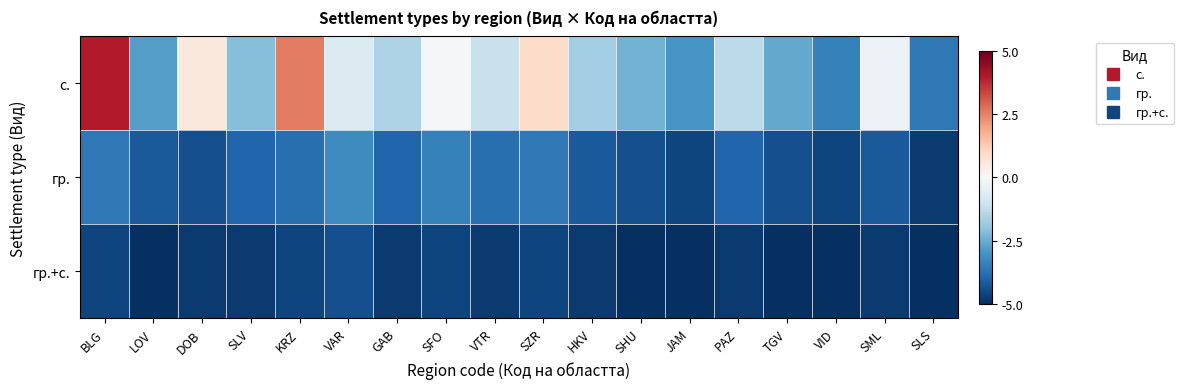

At how many categories does at least one series exceed 0?

4